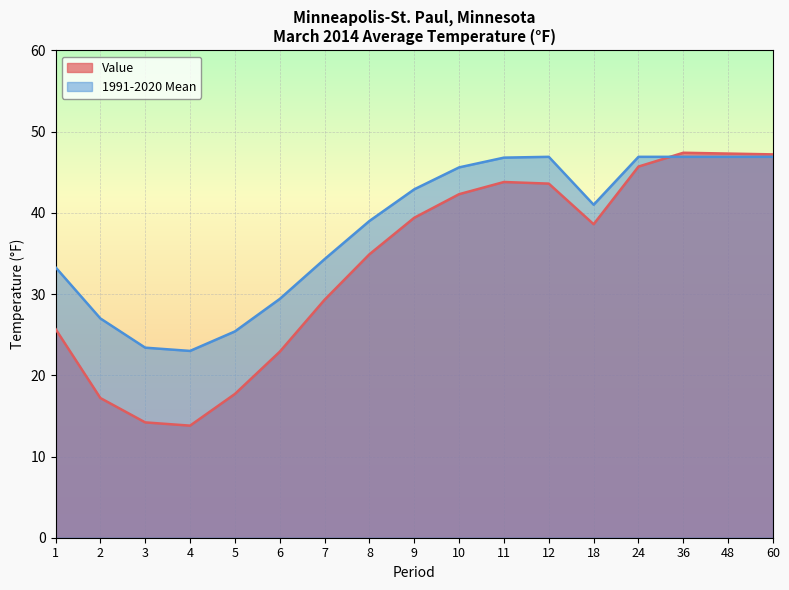

Between which two adjacent categories do Value and 1991-2020 Mean first intersect?

24 and 36